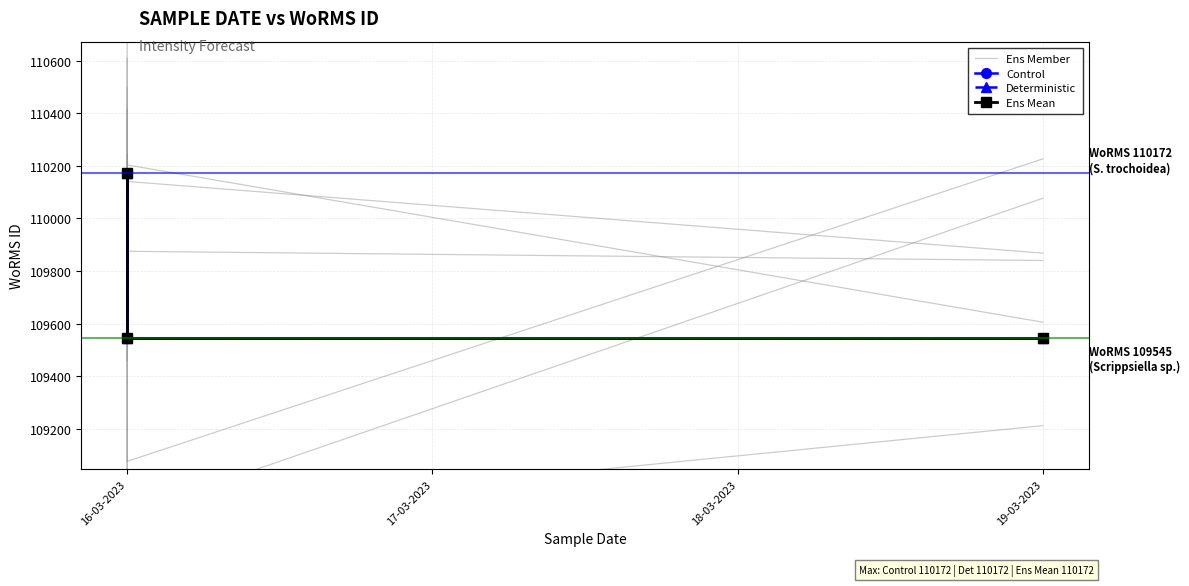

Is the value of Ens Mean at 16-03-2023 greater than the value of Deterministic at 19-03-2023?

Yes